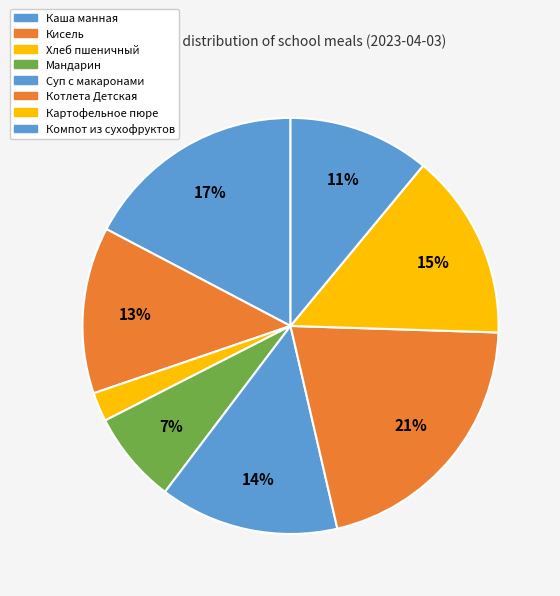

How many segments does this pie chart have?

8